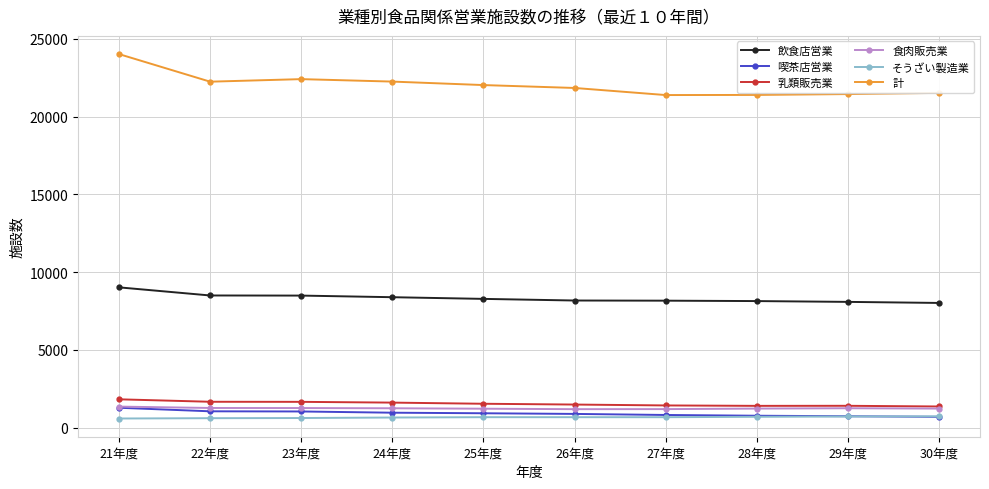

At how many categories does at least one series exceed 3954?

10